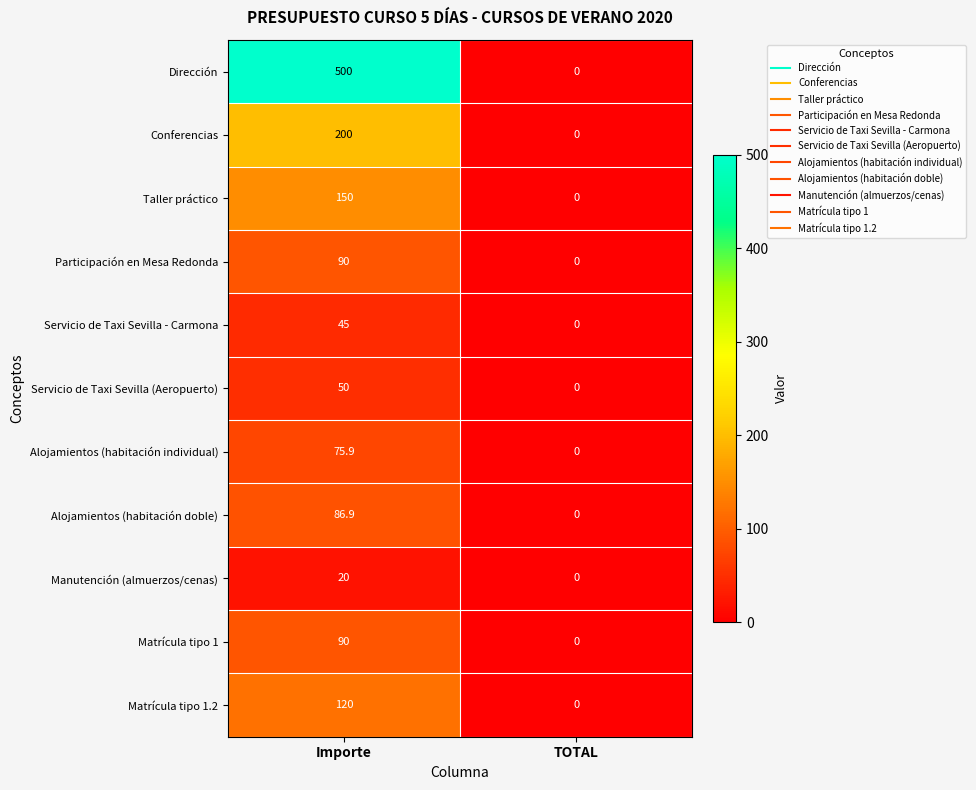

Count the number of data series in this chart.

11